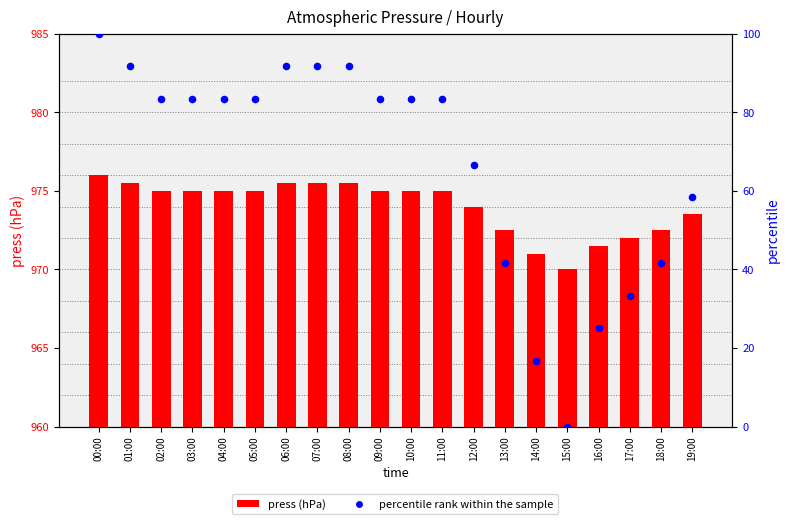

At how many categories does at least one series exceed 323?

20